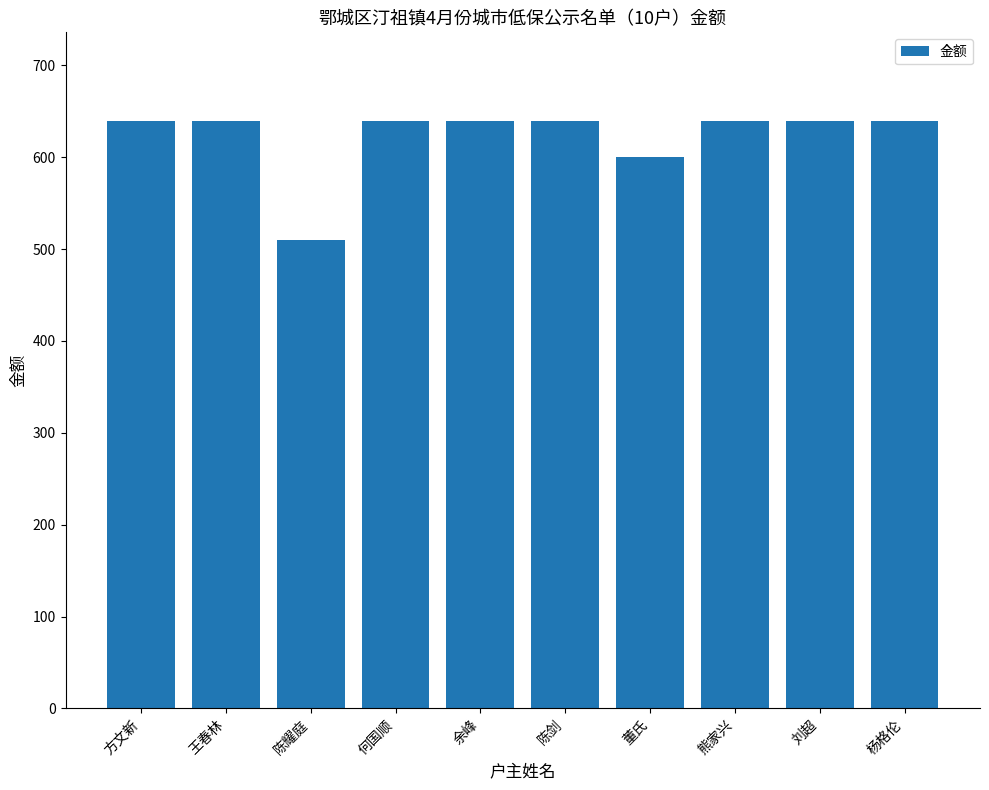

How many bars are there in total?

10